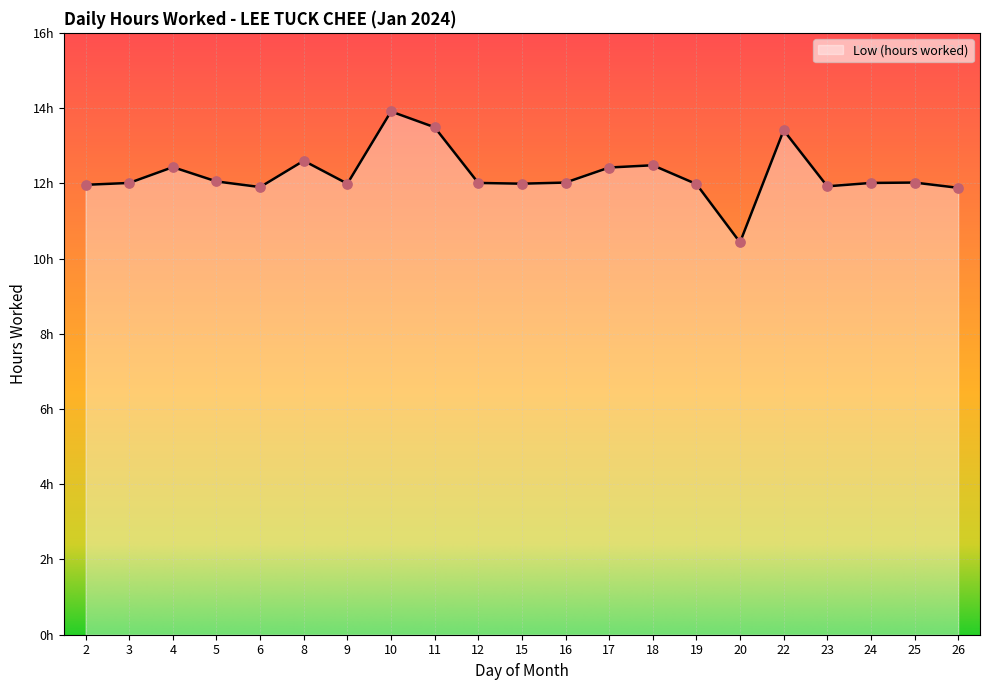

What is the ratio of the value at 6 to the value at 16?

1.0